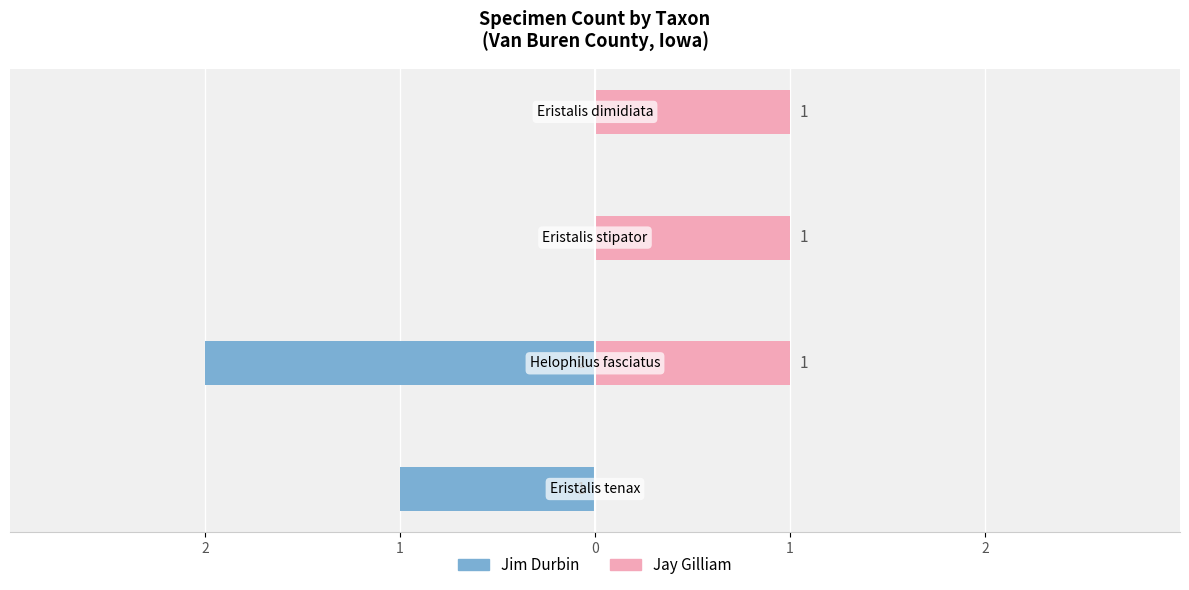

How many data points in Jay Gilliam are less than 1?

1